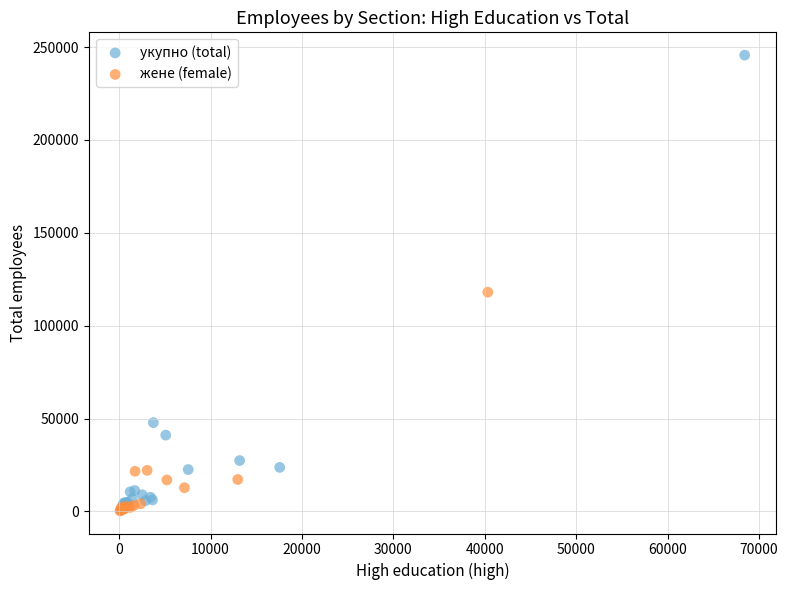

Which series reaches the maximum Y coordinate?

укупно (total)